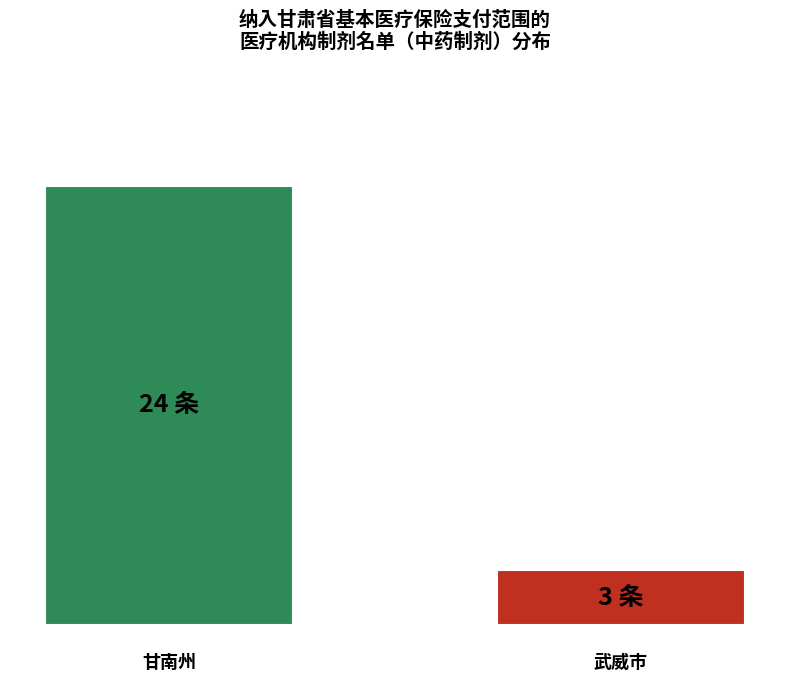

Does the chart contain any negative values?

No